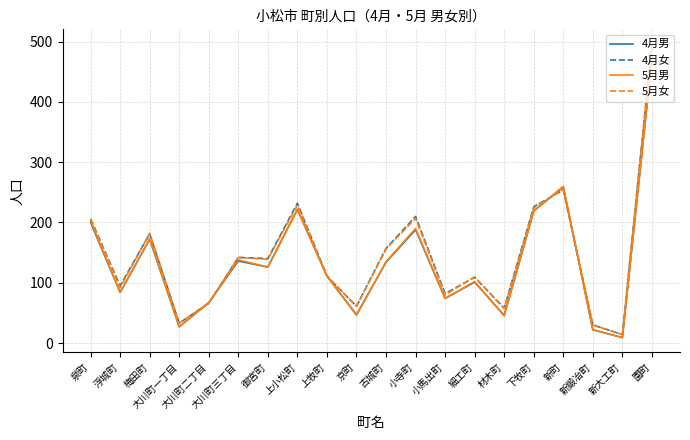

What is the difference between the maximum and second lowest values in the 5月男 series?

450